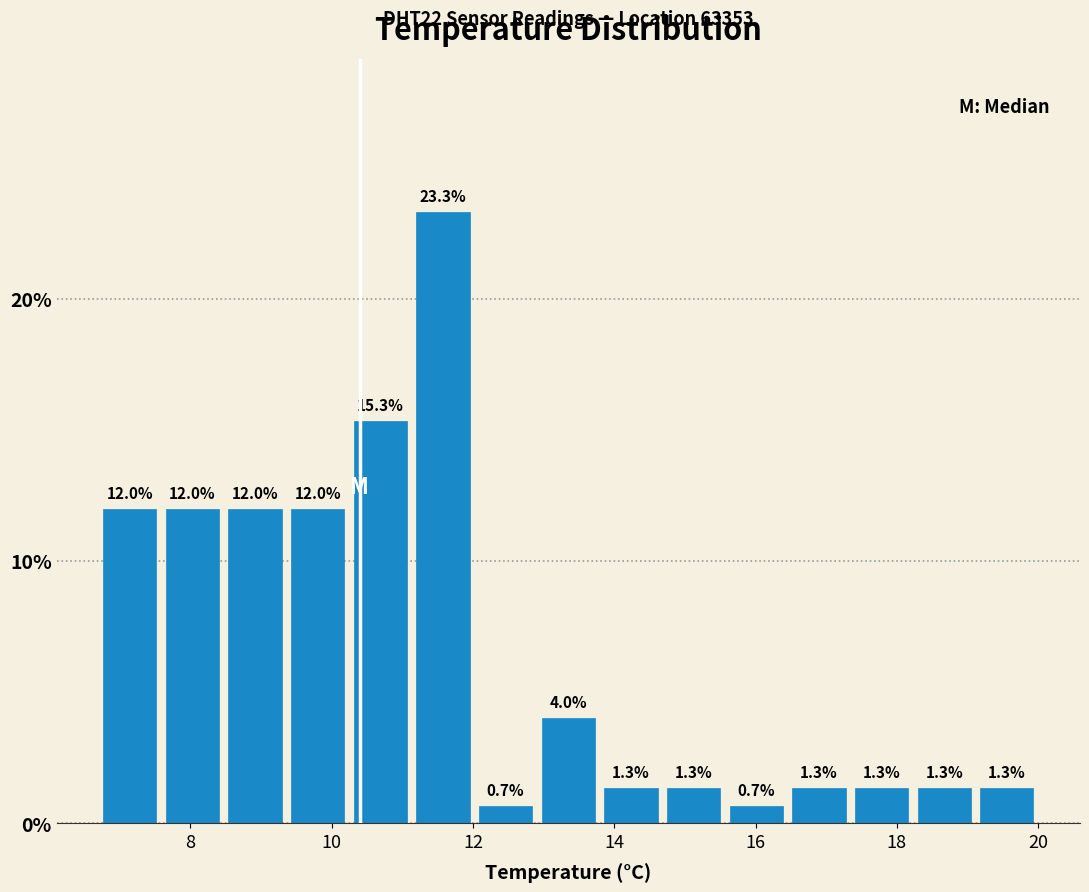

How tall is the bar that spans 10.2 to 11.2 on the x-axis? The bar edges are not printed on the chart, so give them approximately, as read against the axis.

15.3